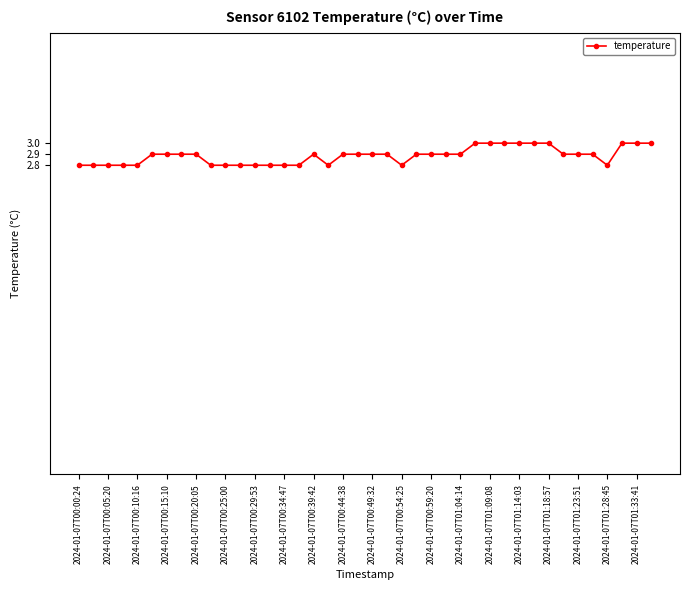

What is the maximum value shown in the chart?

3.0